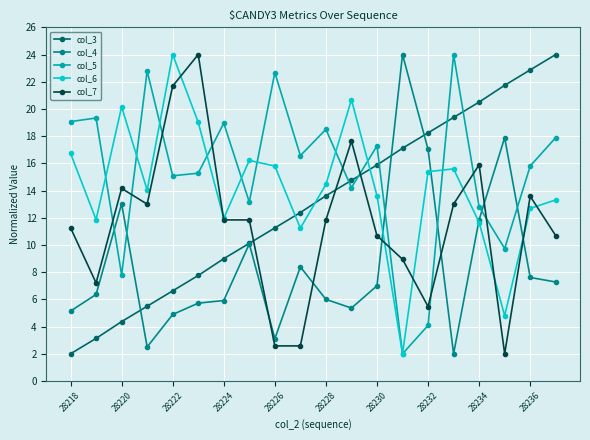

List the series in order of their overall mean, highest first.

col_5, col_6, col_3, col_7, col_4